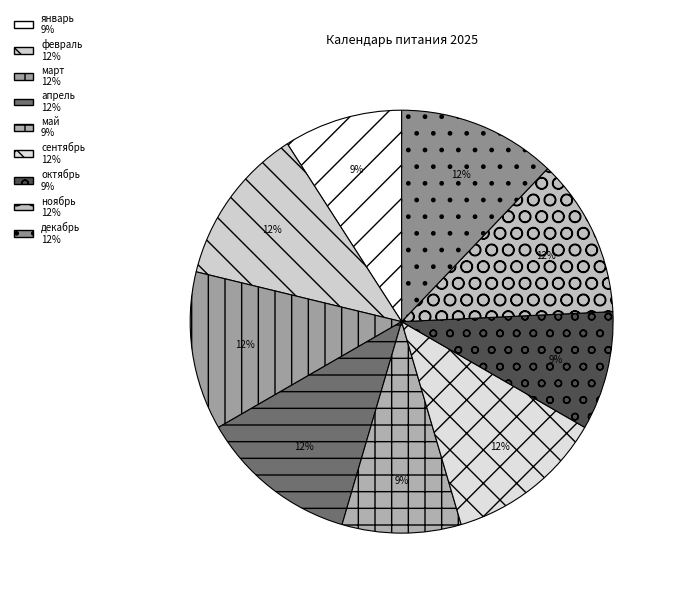

What is the largest slice in the pie chart?

февраль